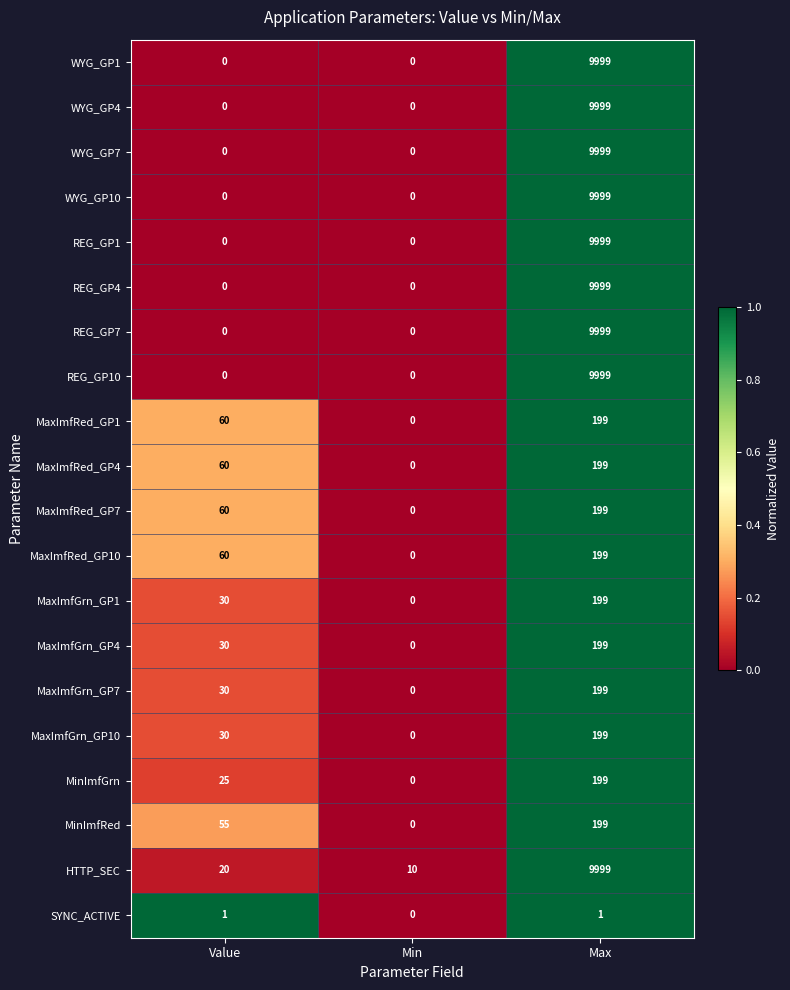

Is it true that WYG_GP1 equals 0 at Value?

True